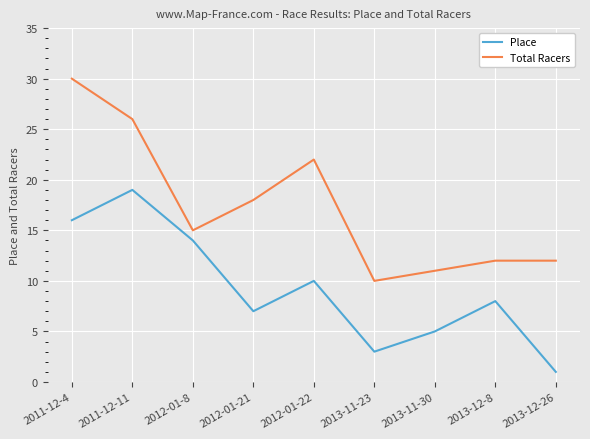

What position from the left is 2011-12-11?

2